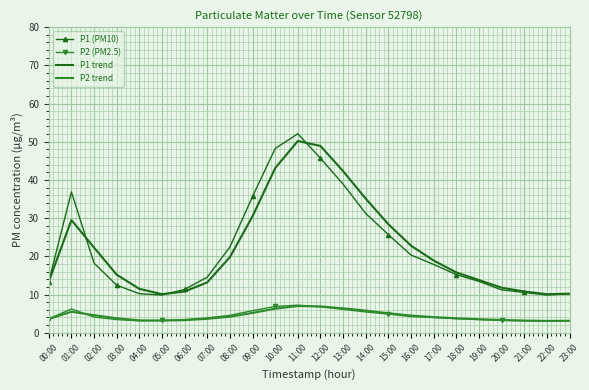

At which category is the sum across all series the highest?

11:00